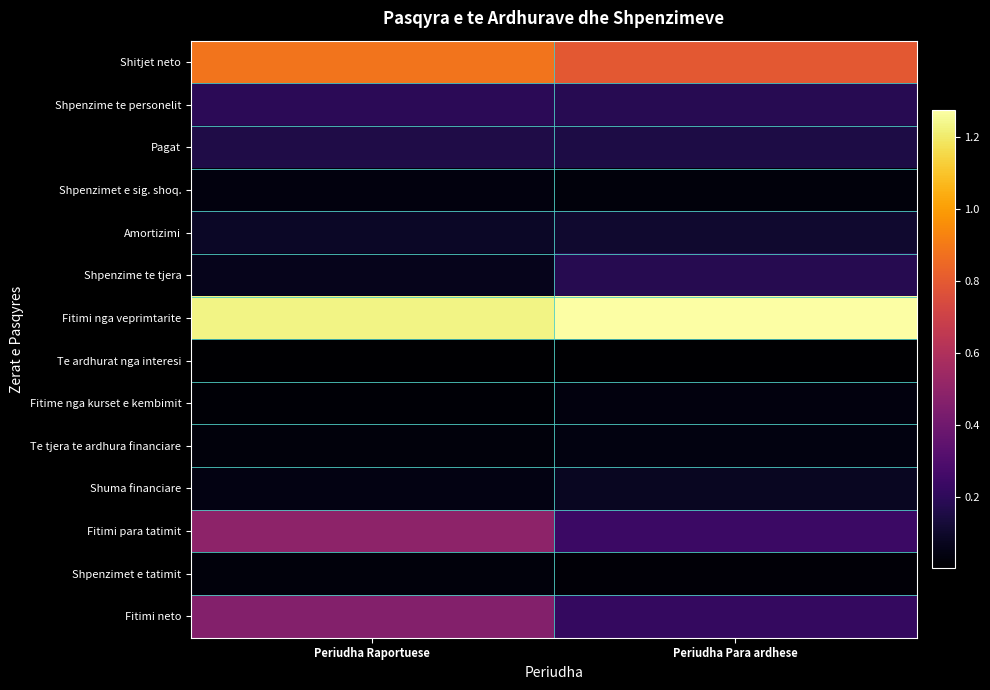

How many categories are shown in the chart?

2